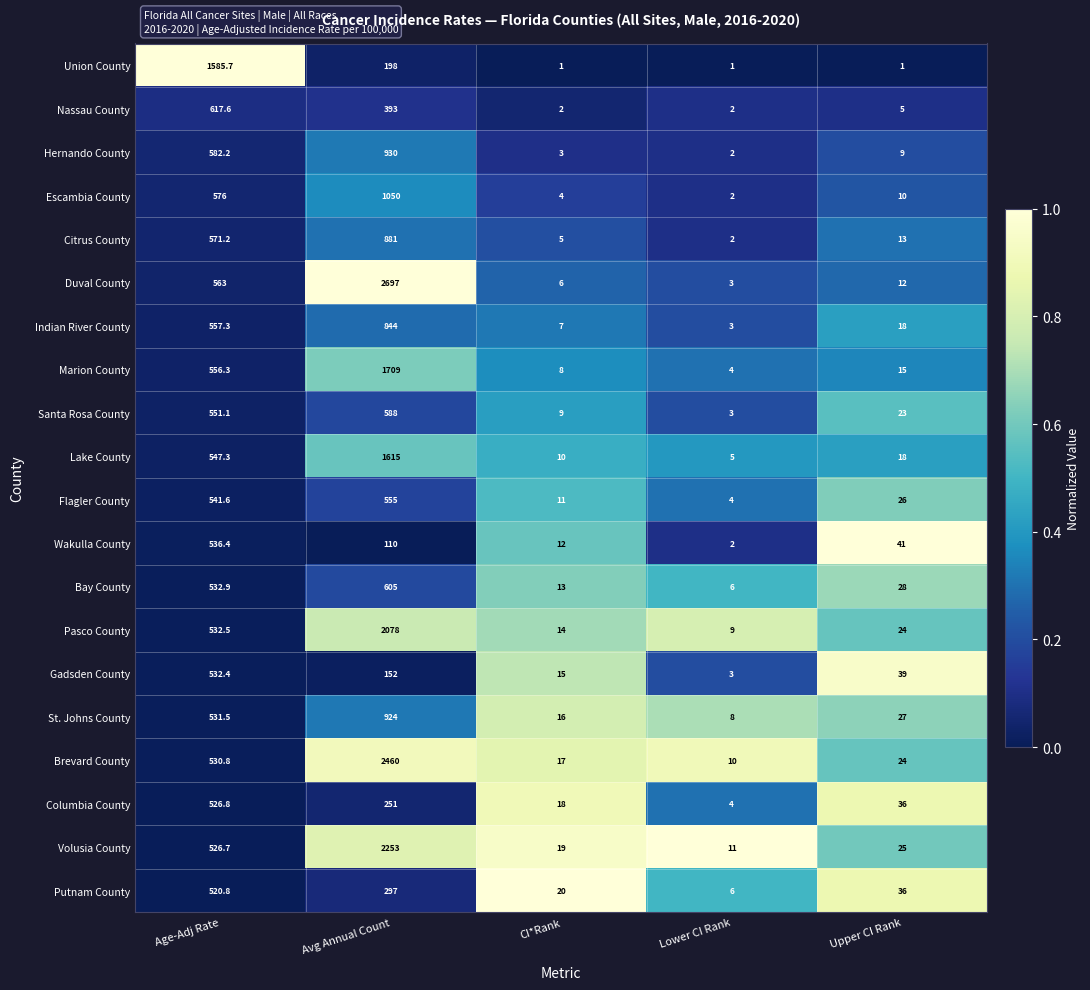

Is it true that Escambia County equals 1050.0 at Avg Annual Count?

True